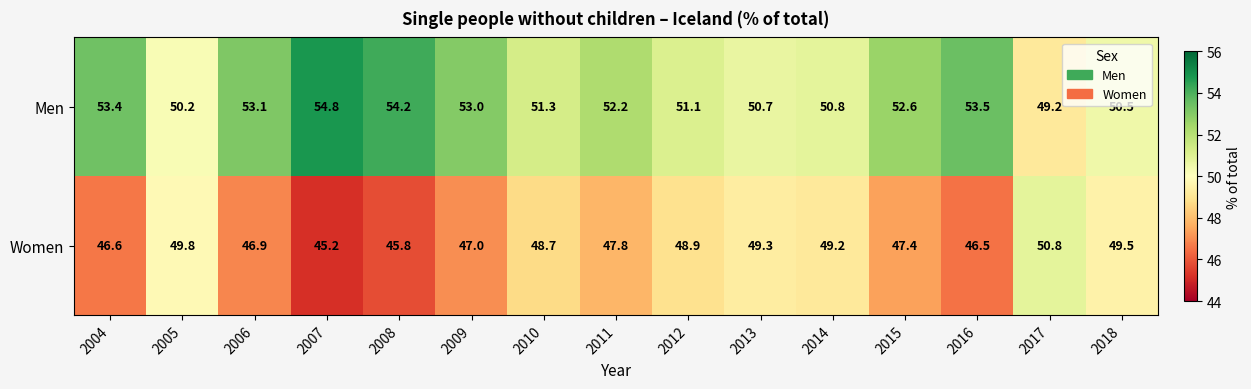

The Men series shows 54.8 at 2007. True or false?

True